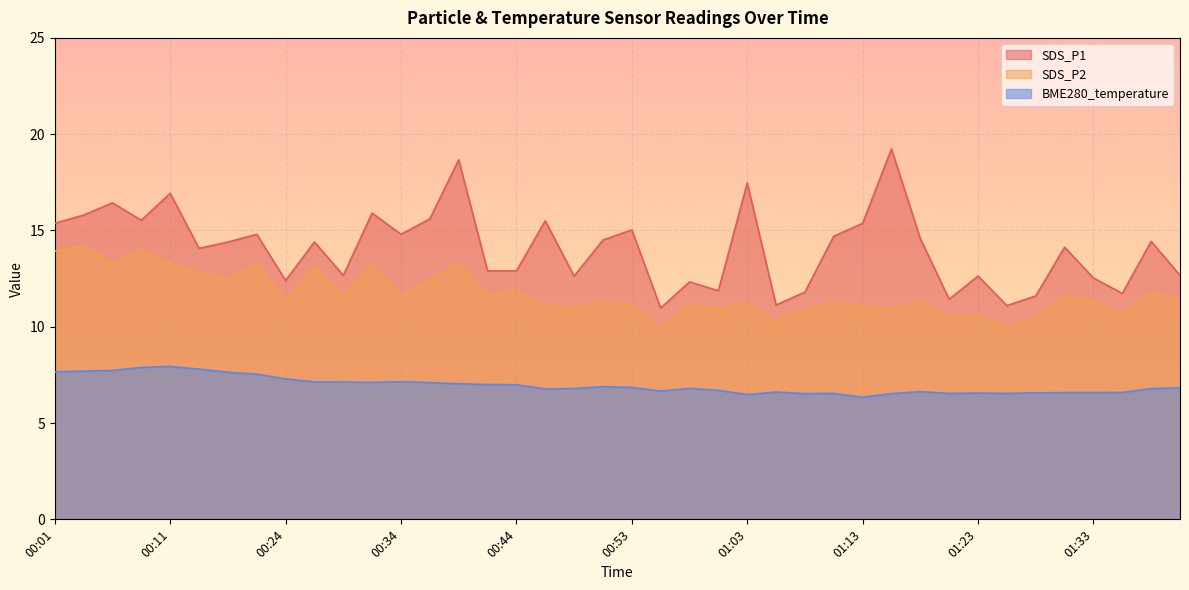

What is the difference between the highest and lowest values at 01:08?

5.3